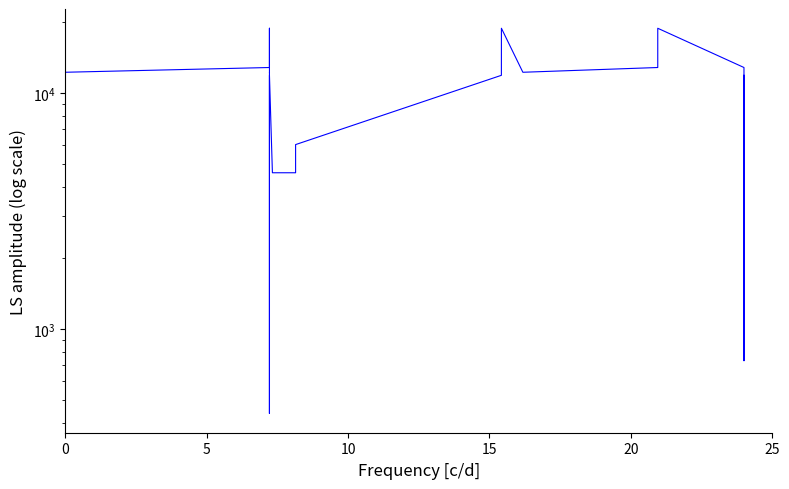

What is the label of the 23rd point from the right?

15